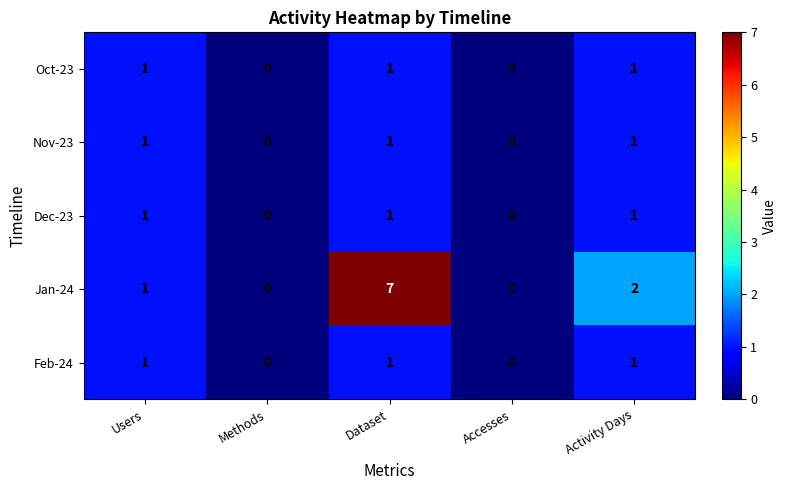

Count the number of data series in this chart.

5